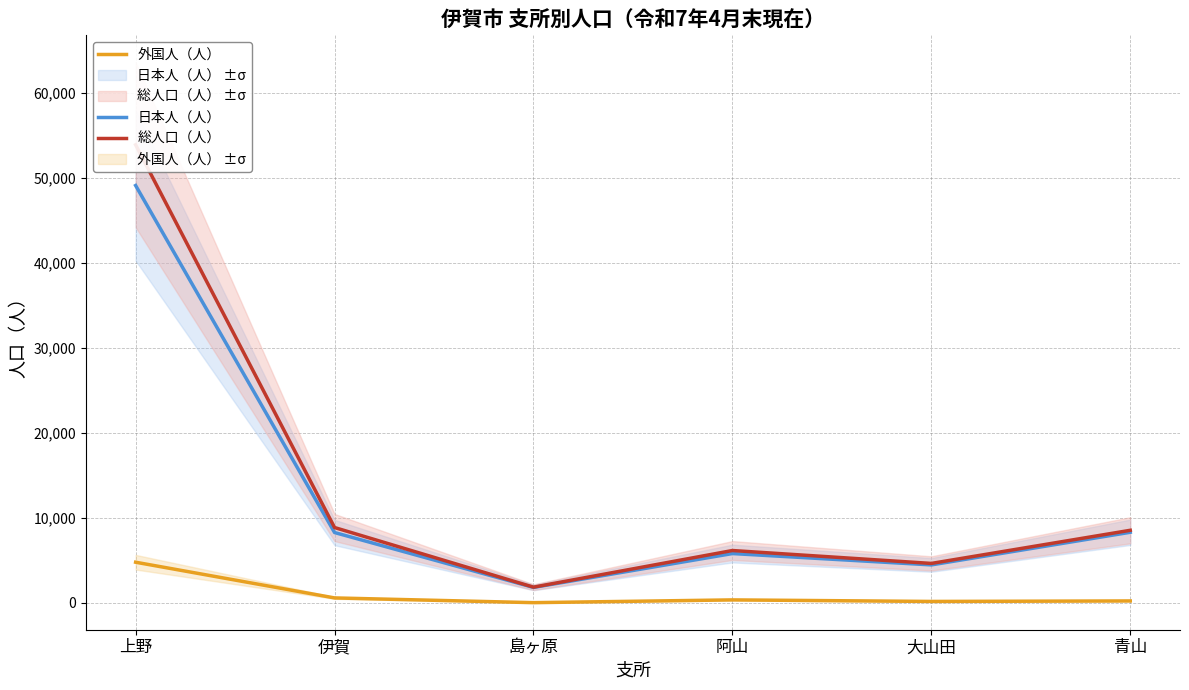

Reading left to right, list all the values displayed in this chart.

日本人（人）: 49135	8286	1824	5812	4475	8317
外国人（人）: 4791	588	31	356	174	233
総人口（人）: 53926	8874	1855	6168	4649	8550